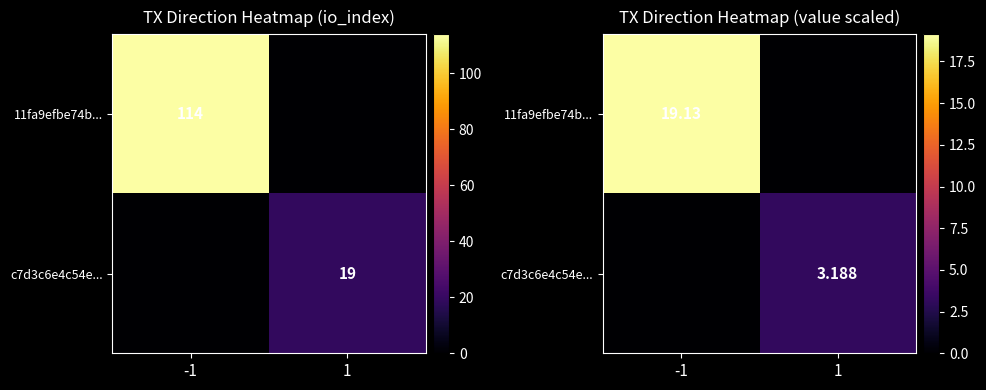

What is the difference between the c7d3c6e4c54e... values at -1 and 1?

3.2